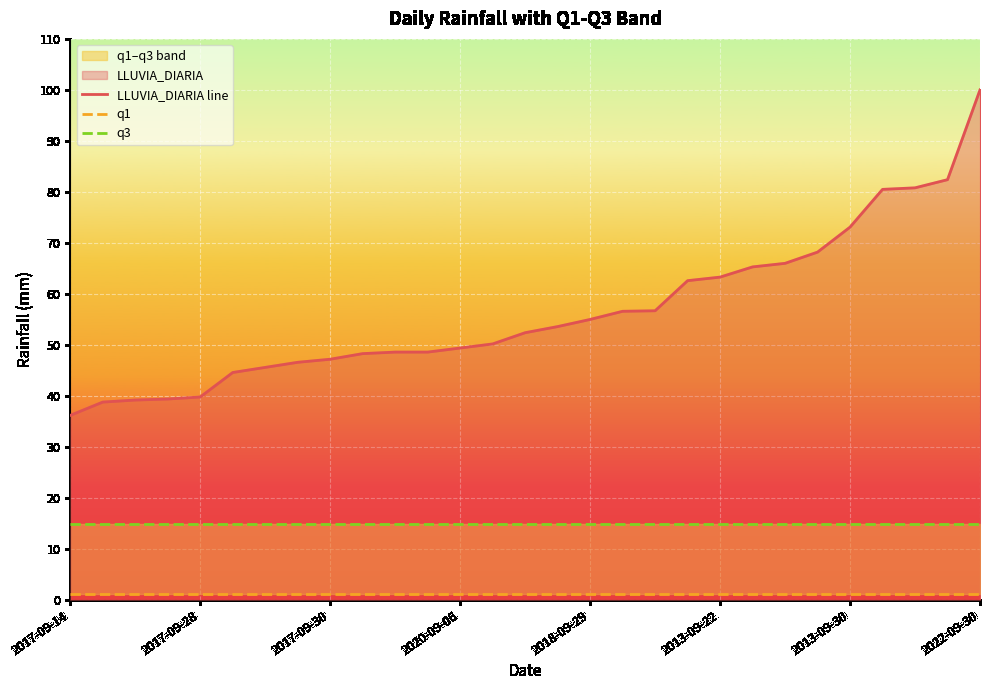

What is the label of the 29th point from the right?

2017-09-14